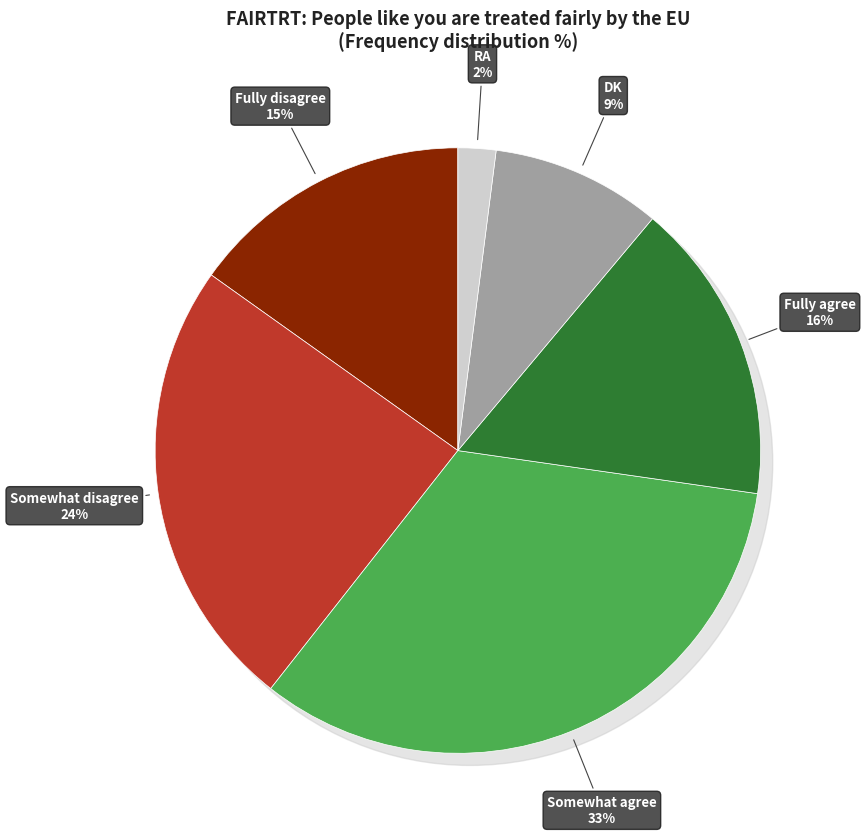

Which slice is the largest?

Somewhat agree